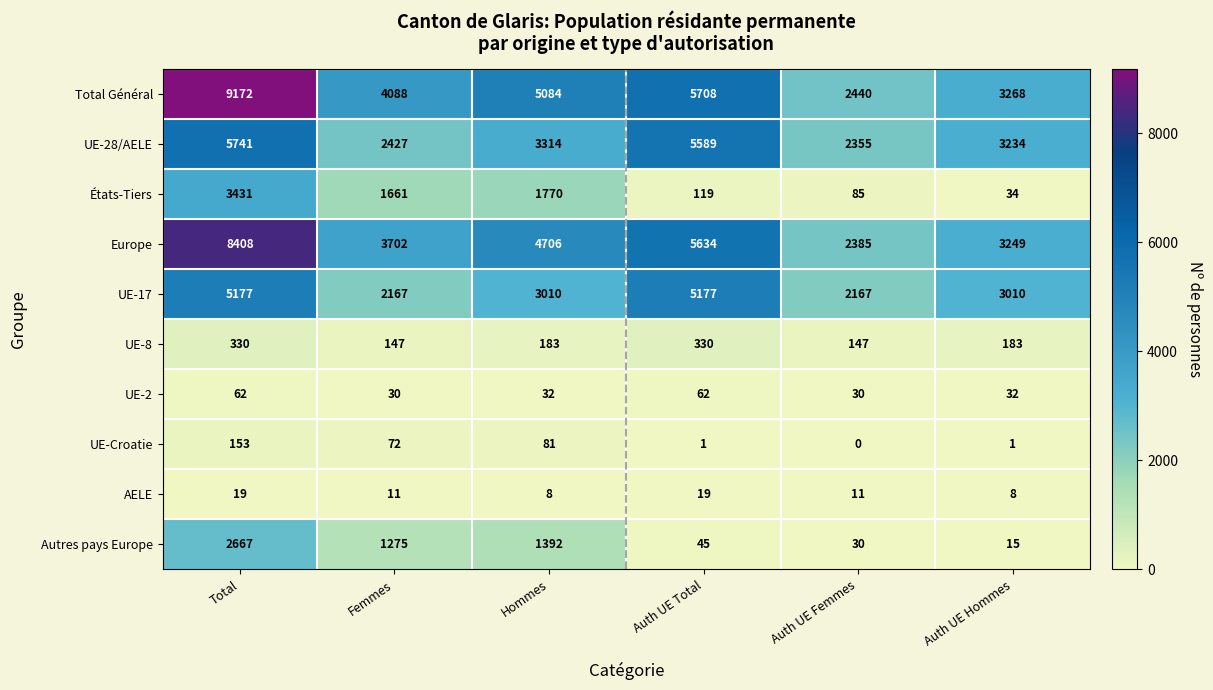

List the series in order of their peak value, lowest first.

AELE, UE-2, UE-Croatie, UE-8, Autres pays Europe, États-Tiers, UE-17, UE-28/AELE, Europe, Total Général